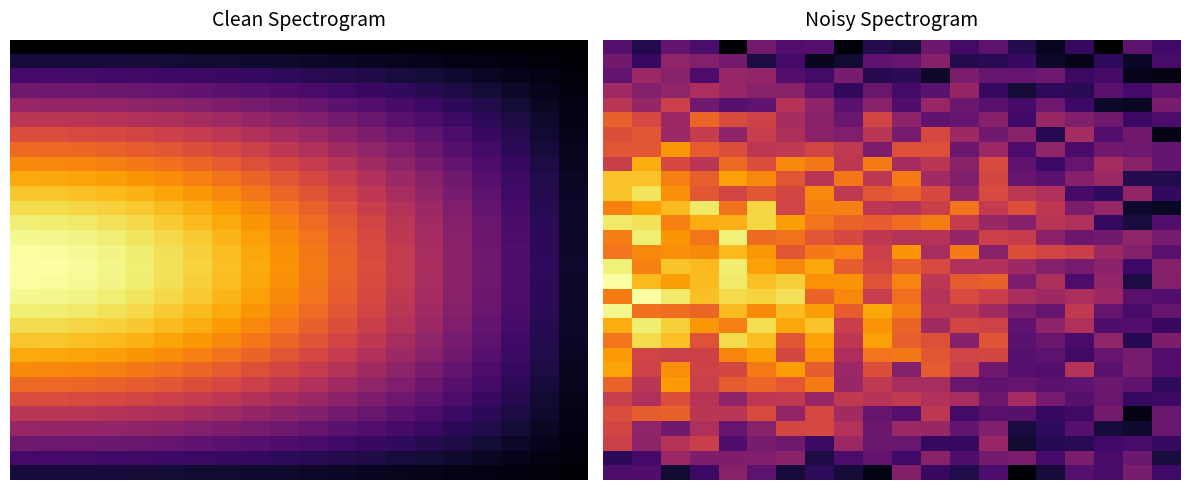

At how many categories does at least one series exceed 0?

20